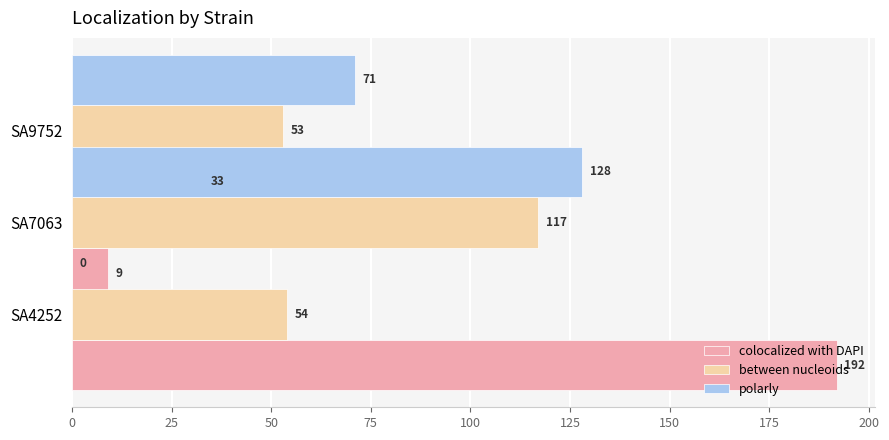

Reading left to right, transcribe all the data shown in this chart.

colocalized with DAPI: 192	9	33
between nucleoids: 54	117	53
polarly: 0	128	71